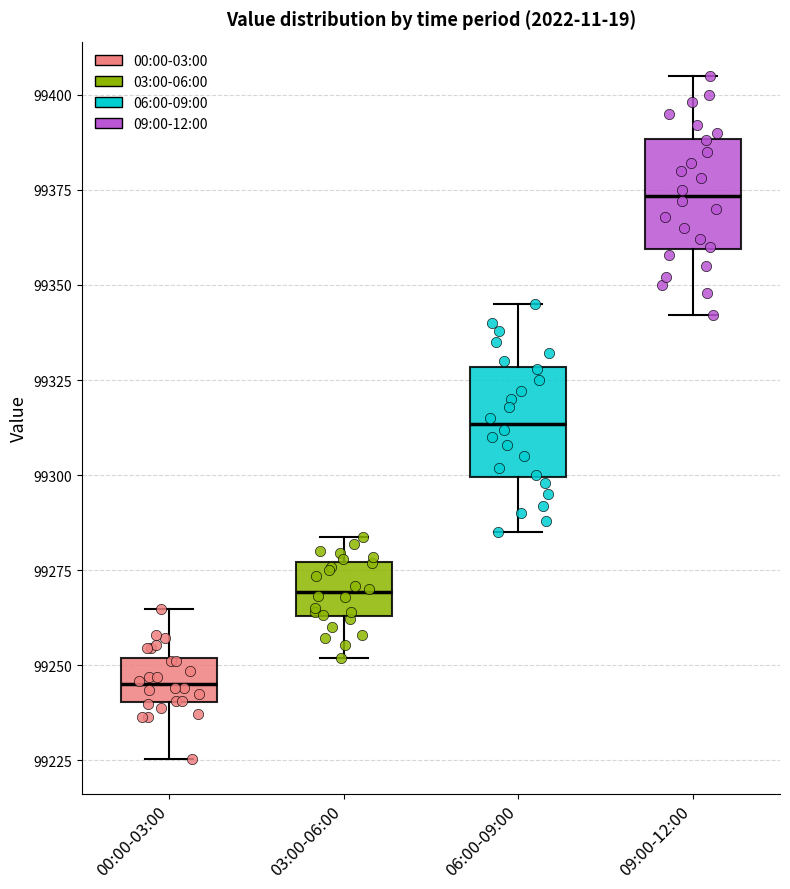

Which box has the lowest median line?

00:00-03:00